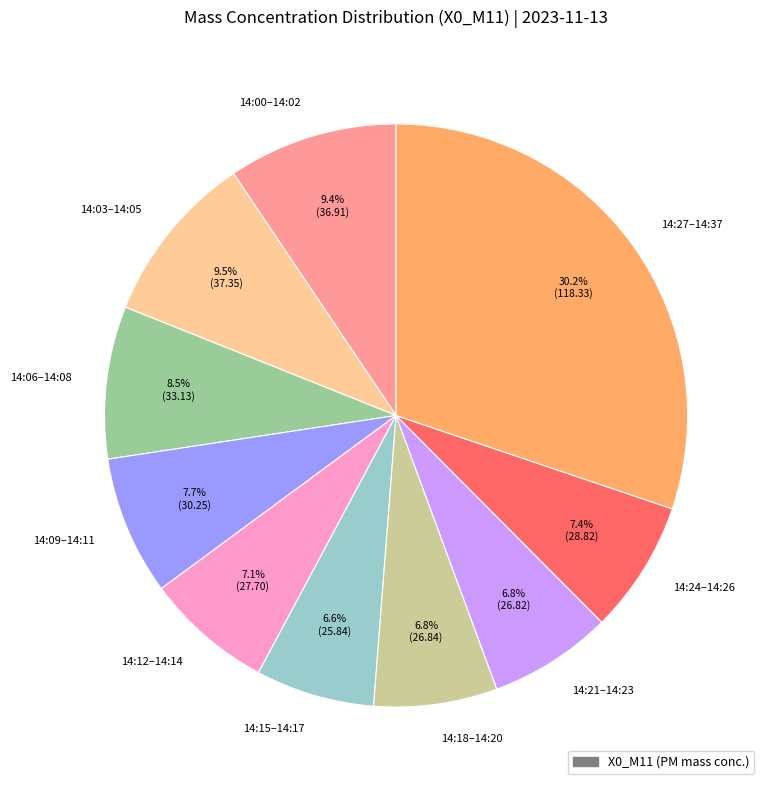

Which category has the biggest portion of the pie?

14:27–14:37